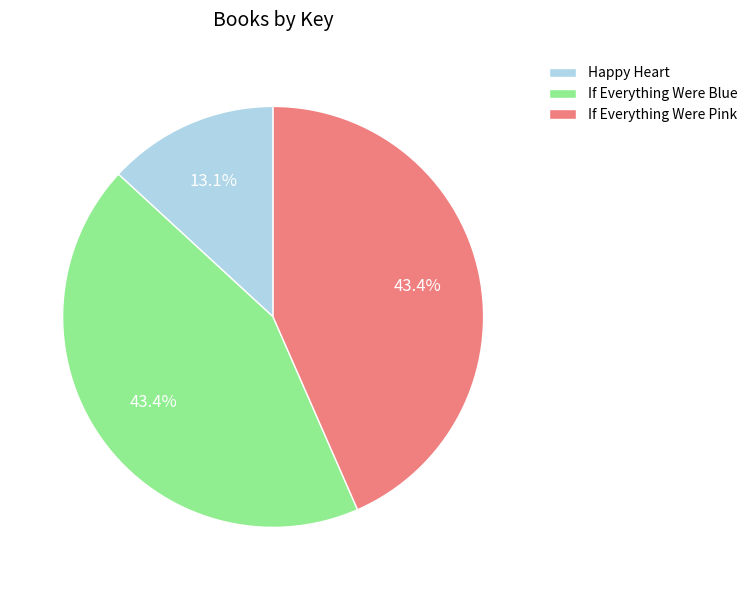

Which has a higher value, If Everything Were Pink or Happy Heart?

If Everything Were Pink